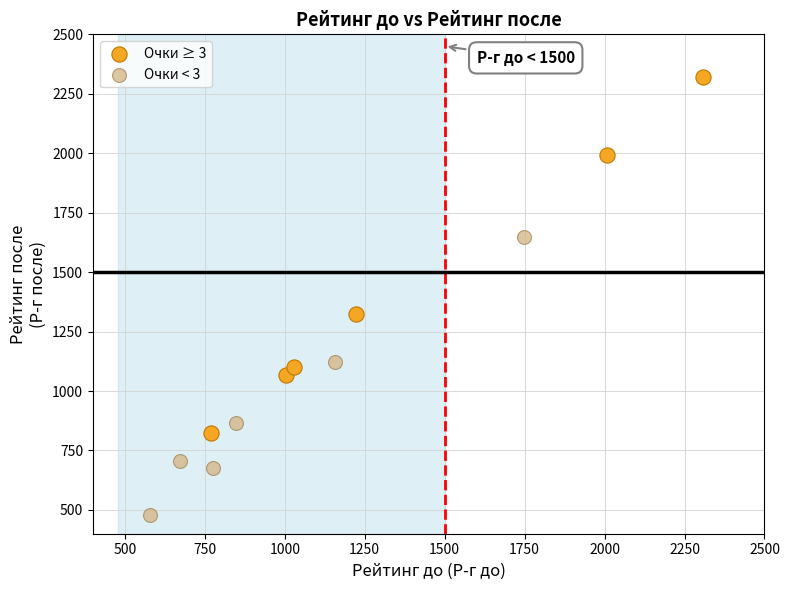

Which series contains the highest Y value?

Очки ≥ 3